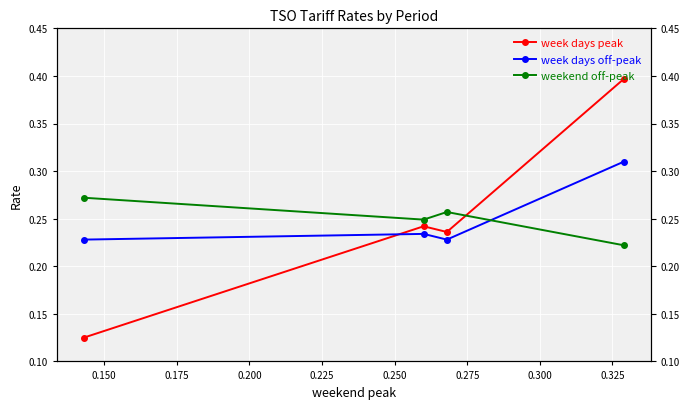

List the series in order of their peak value, lowest first.

weekend off-peak, week days off-peak, week days peak